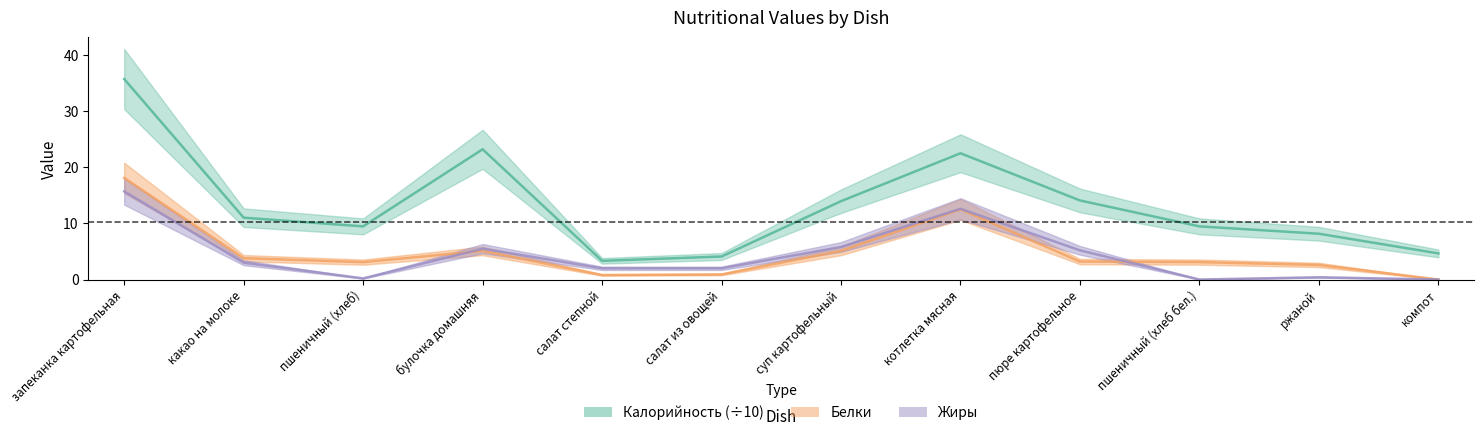

List the series in order of their peak value, lowest first.

Жиры, Белки, Калорийность